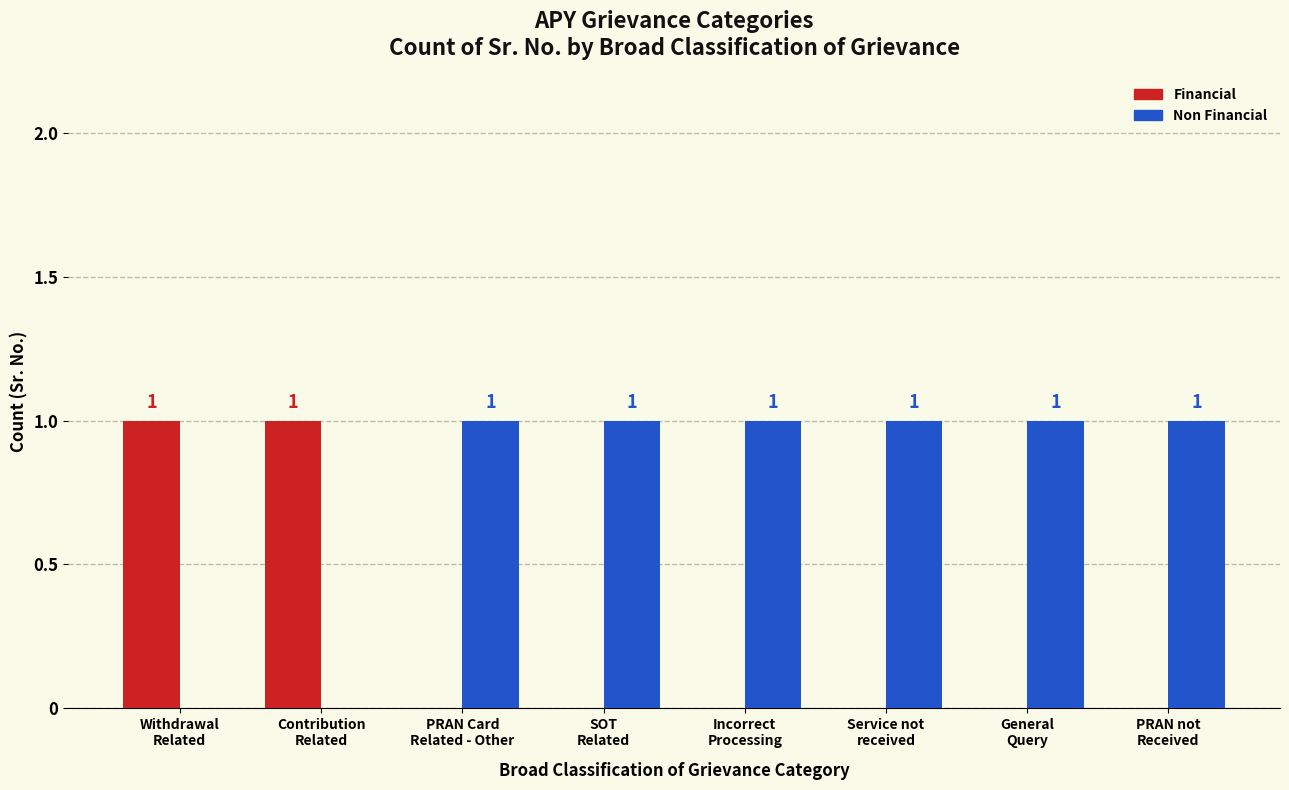

What is the sum of all Non Financial values?

6